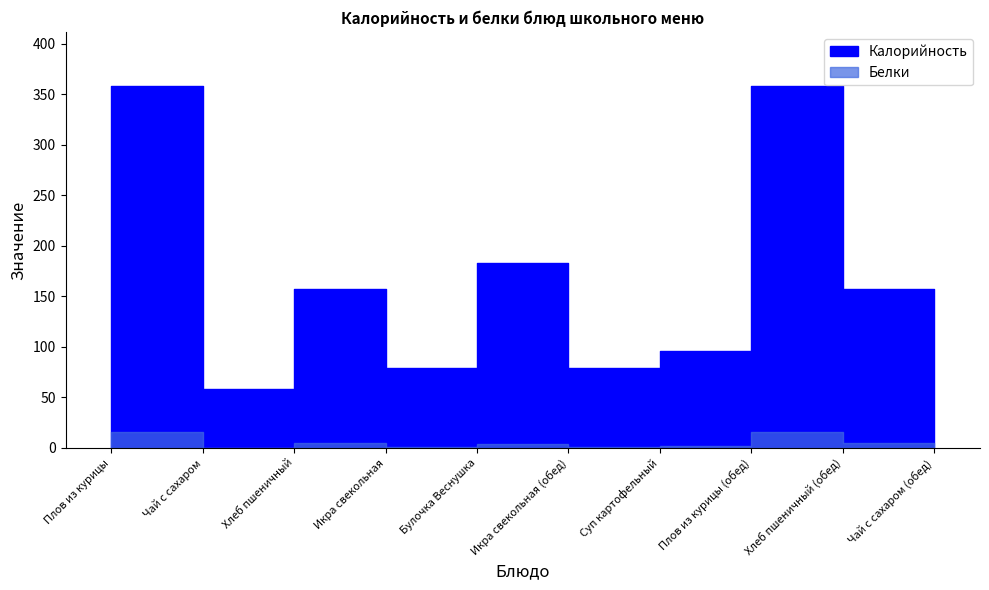

What are all the series names shown in the legend?

Калорийность, Белки